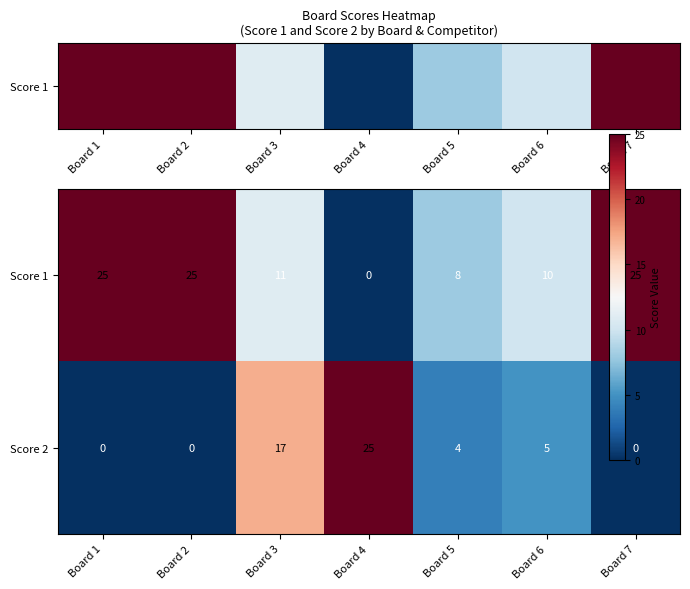

At Board 4, list the series in order from largest to smallest.

Score 2, Score 1